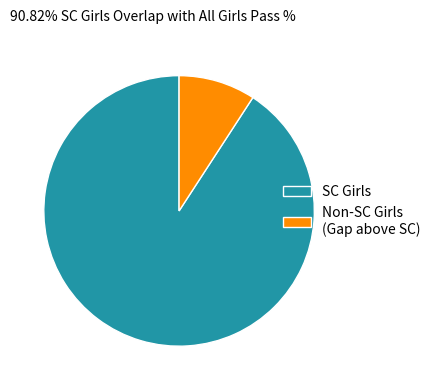

What is the smallest slice in the pie chart?

Non-SC Girls (Gap above SC)